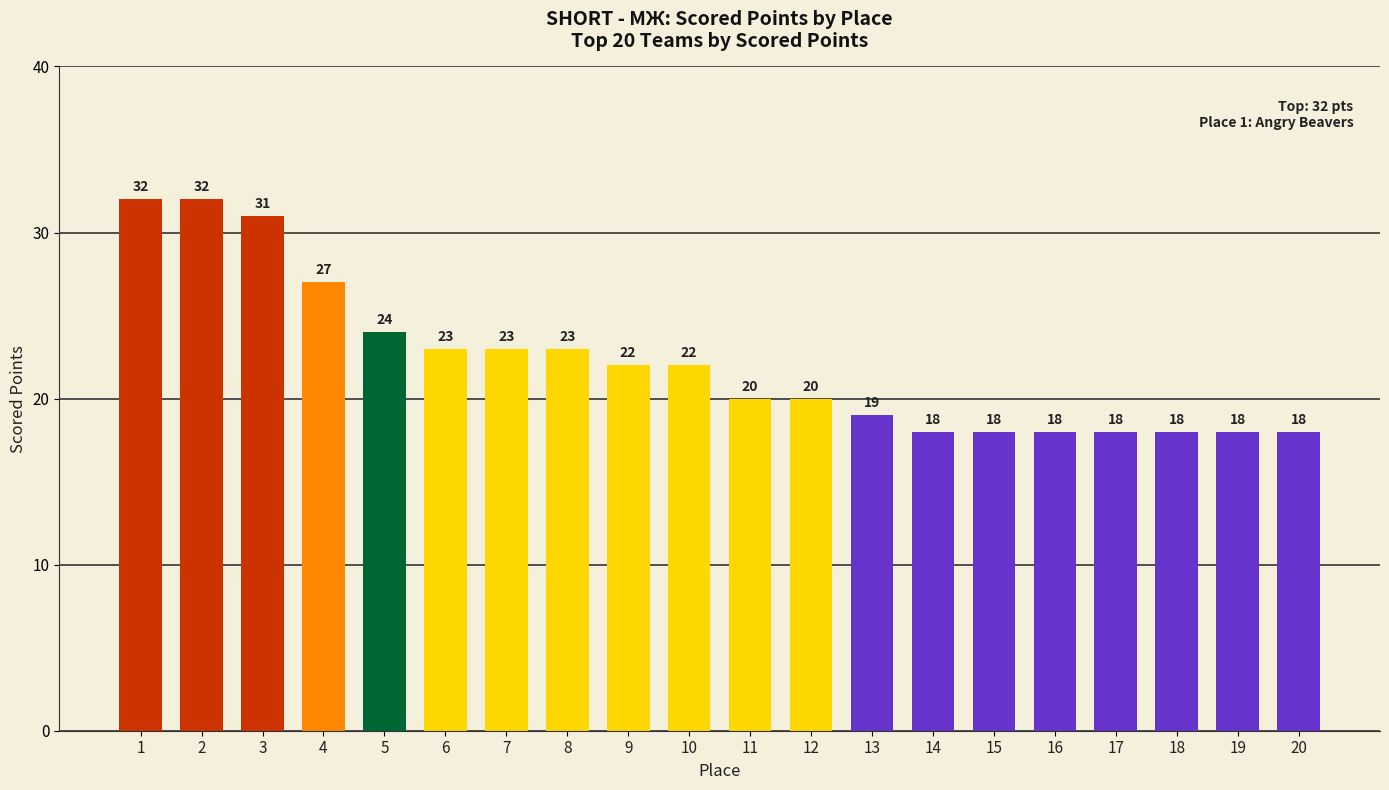

How many bars are there in total?

20